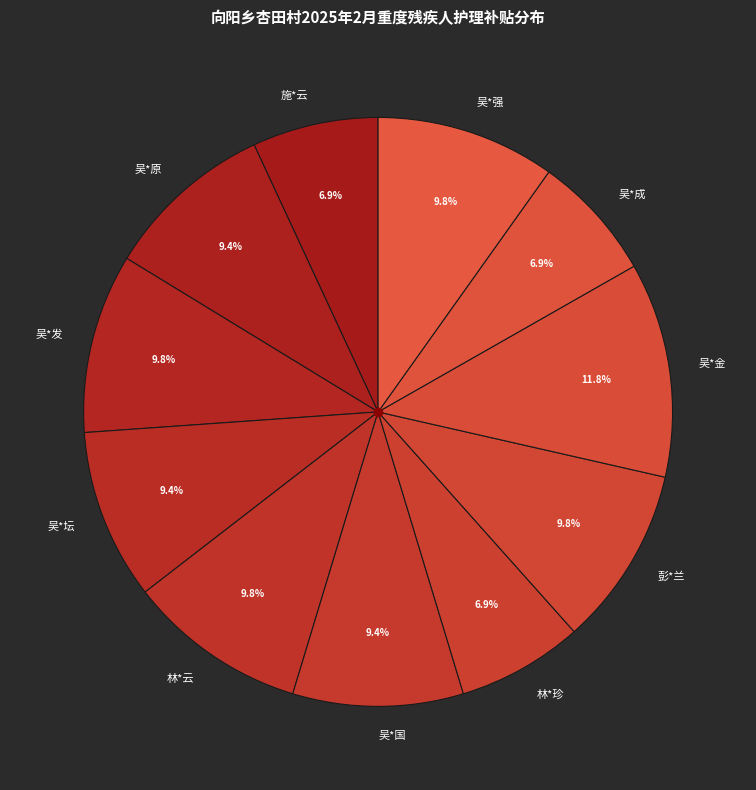

What is the largest slice in the pie chart?

吴*金